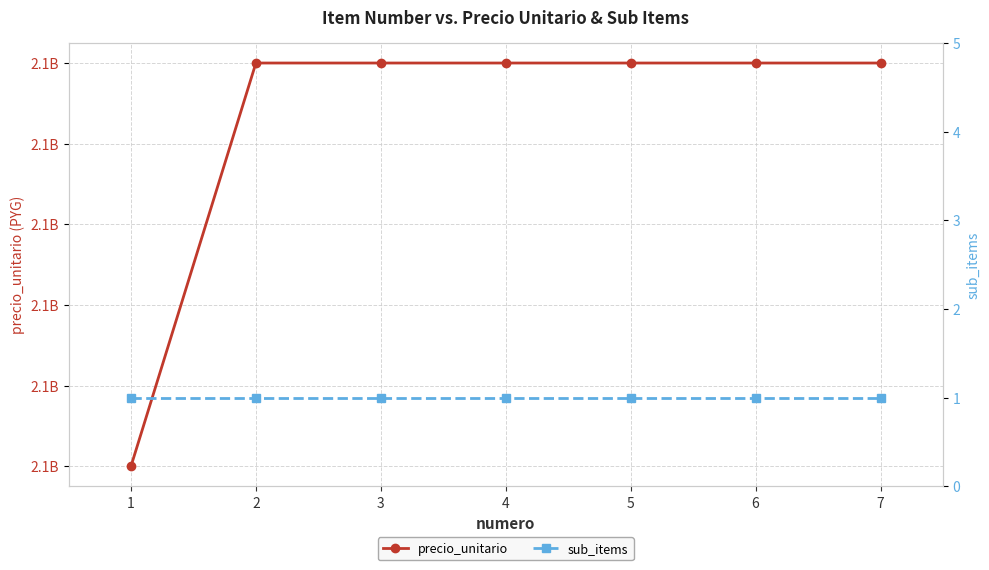

True or false: sub_items has a value of 2 at 2.

False